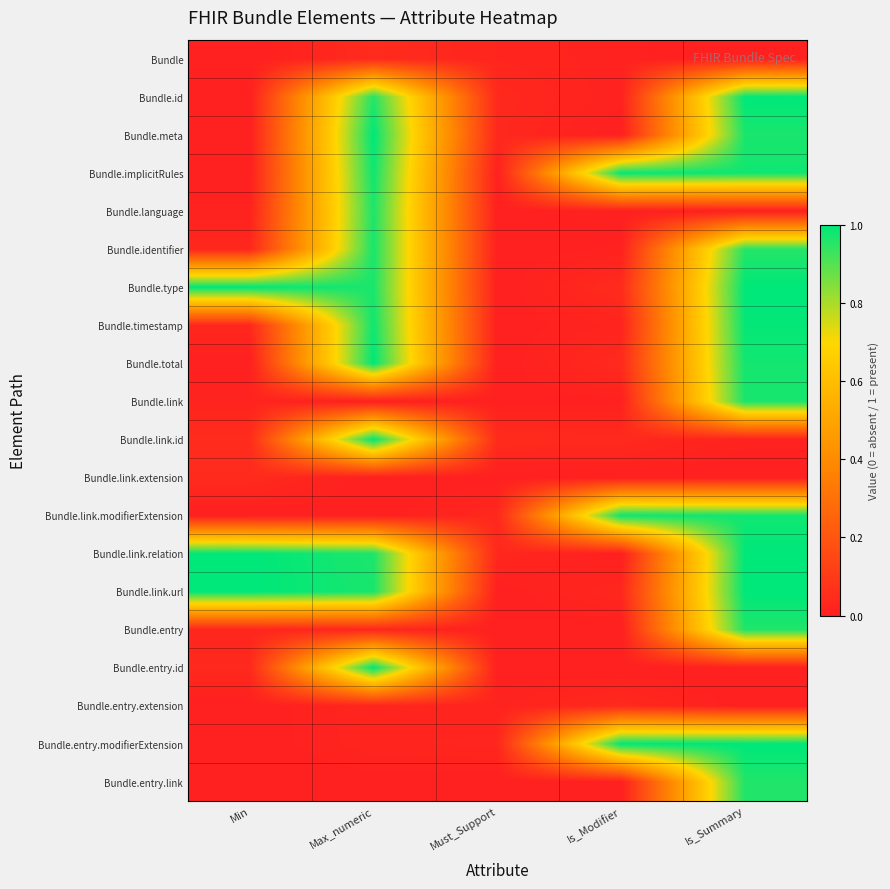

Reading left to right, transcribe all the data shown in this chart.

Bundle: Min=0.0	Max_numeric=0.0	Must_Support=0.0	Is_Modifier=0.0	Is_Summary=0.0
Bundle.id: Min=0.0	Max_numeric=1.0	Must_Support=0.0	Is_Modifier=0.0	Is_Summary=1.0
Bundle.meta: Min=0.0	Max_numeric=1.0	Must_Support=0.0	Is_Modifier=0.0	Is_Summary=1.0
Bundle.implicitRules: Min=0.0	Max_numeric=1.0	Must_Support=0.0	Is_Modifier=1.0	Is_Summary=1.0
Bundle.language: Min=0.0	Max_numeric=1.0	Must_Support=0.0	Is_Modifier=0.0	Is_Summary=0.0
Bundle.identifier: Min=0.0	Max_numeric=1.0	Must_Support=0.0	Is_Modifier=0.0	Is_Summary=1.0
Bundle.type: Min=1.0	Max_numeric=1.0	Must_Support=0.0	Is_Modifier=0.0	Is_Summary=1.0
Bundle.timestamp: Min=0.0	Max_numeric=1.0	Must_Support=0.0	Is_Modifier=0.0	Is_Summary=1.0
Bundle.total: Min=0.0	Max_numeric=1.0	Must_Support=0.0	Is_Modifier=0.0	Is_Summary=1.0
Bundle.link: Min=0.0	Max_numeric=0.0	Must_Support=0.0	Is_Modifier=0.0	Is_Summary=1.0
Bundle.link.id: Min=0.0	Max_numeric=1.0	Must_Support=0.0	Is_Modifier=0.0	Is_Summary=0.0
Bundle.link.extension: Min=0.0	Max_numeric=0.0	Must_Support=0.0	Is_Modifier=0.0	Is_Summary=0.0
Bundle.link.modifierExtension: Min=0.0	Max_numeric=0.0	Must_Support=0.0	Is_Modifier=1.0	Is_Summary=1.0
Bundle.link.relation: Min=1.0	Max_numeric=1.0	Must_Support=0.0	Is_Modifier=0.0	Is_Summary=1.0
Bundle.link.url: Min=1.0	Max_numeric=1.0	Must_Support=0.0	Is_Modifier=0.0	Is_Summary=1.0
Bundle.entry: Min=0.0	Max_numeric=0.0	Must_Support=0.0	Is_Modifier=0.0	Is_Summary=1.0
Bundle.entry.id: Min=0.0	Max_numeric=1.0	Must_Support=0.0	Is_Modifier=0.0	Is_Summary=0.0
Bundle.entry.extension: Min=0.0	Max_numeric=0.0	Must_Support=0.0	Is_Modifier=0.0	Is_Summary=0.0
Bundle.entry.modifierExtension: Min=0.0	Max_numeric=0.0	Must_Support=0.0	Is_Modifier=1.0	Is_Summary=1.0
Bundle.entry.link: Min=0.0	Max_numeric=0.0	Must_Support=0.0	Is_Modifier=0.0	Is_Summary=1.0